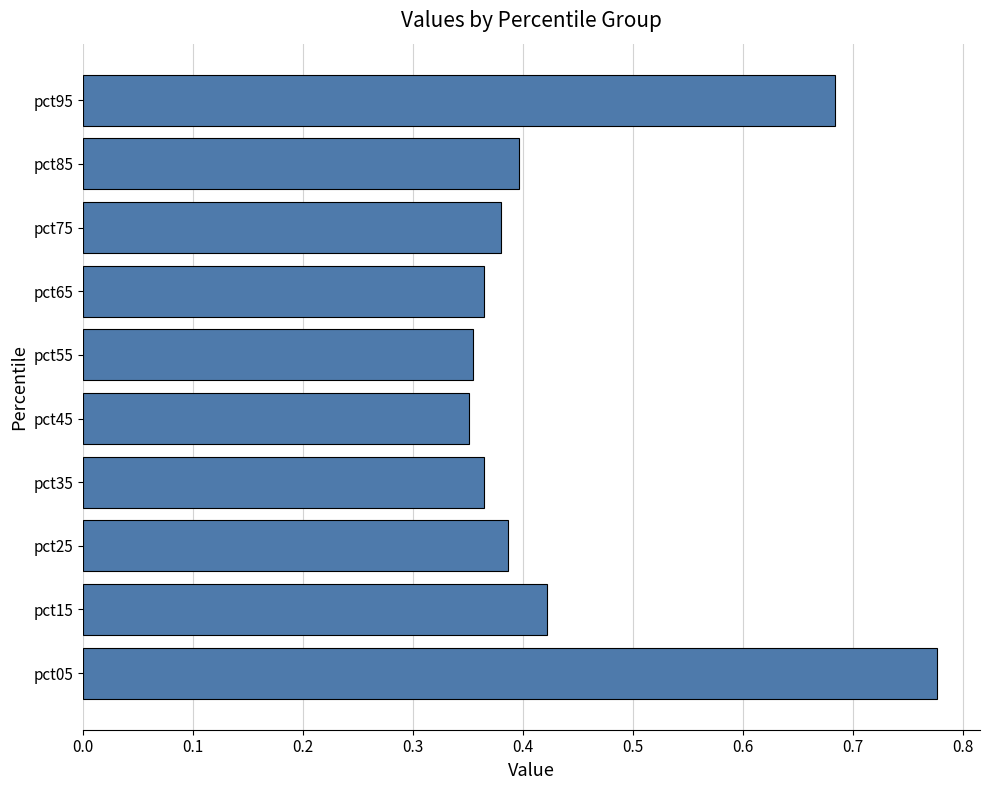

How many values are between 0 and 1?

10